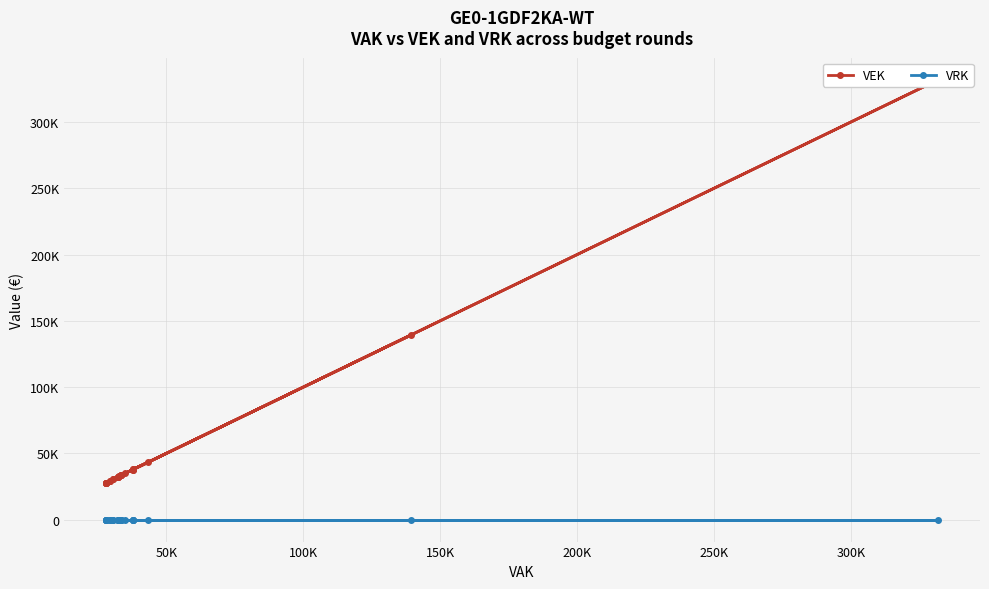

True or false: VRK and VEK cross at least once.

False